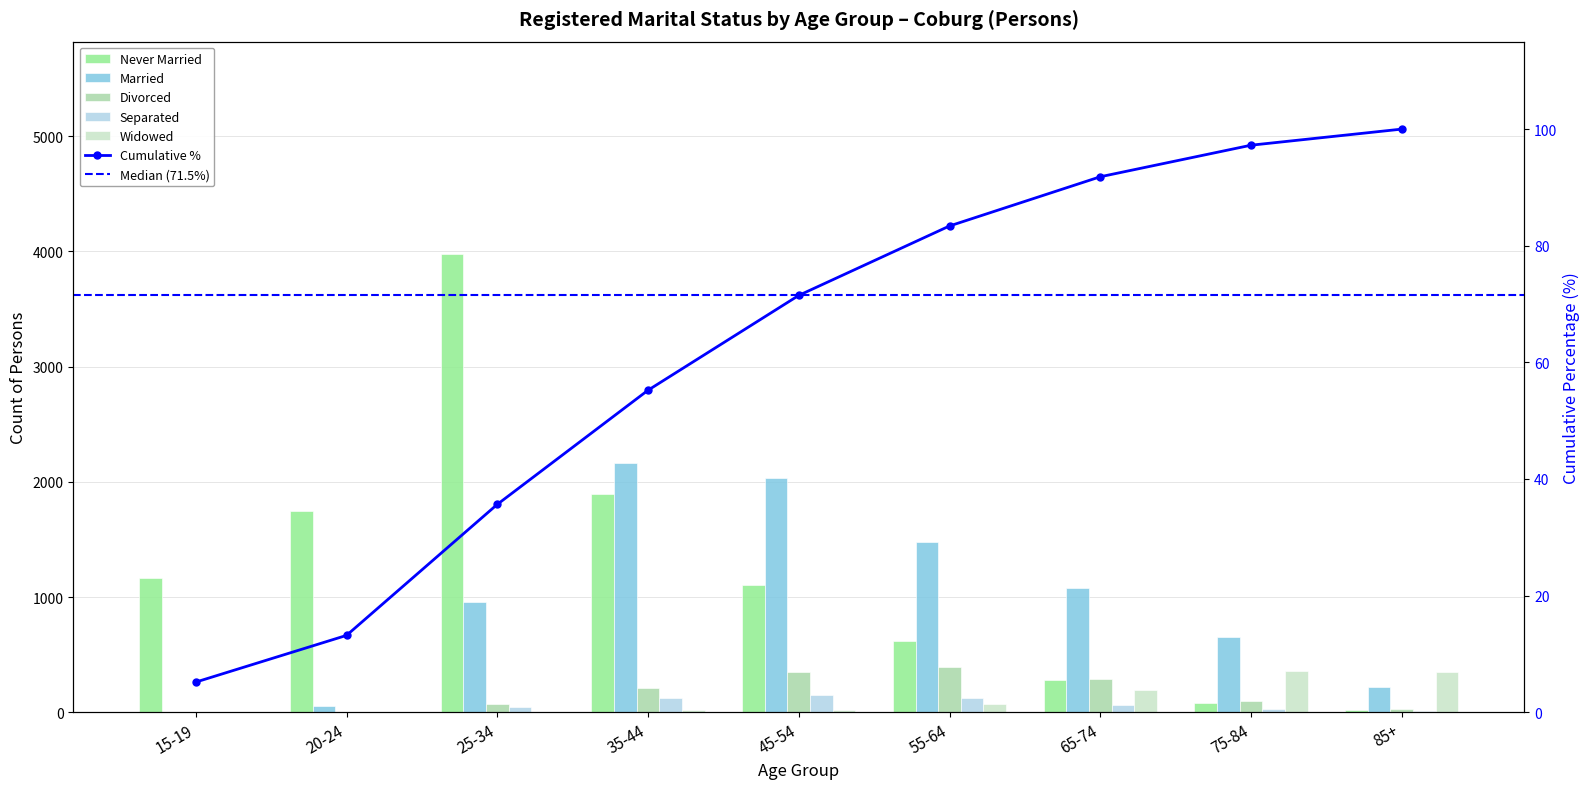

What is the difference between the second highest and minimum values in the Widowed series?

346